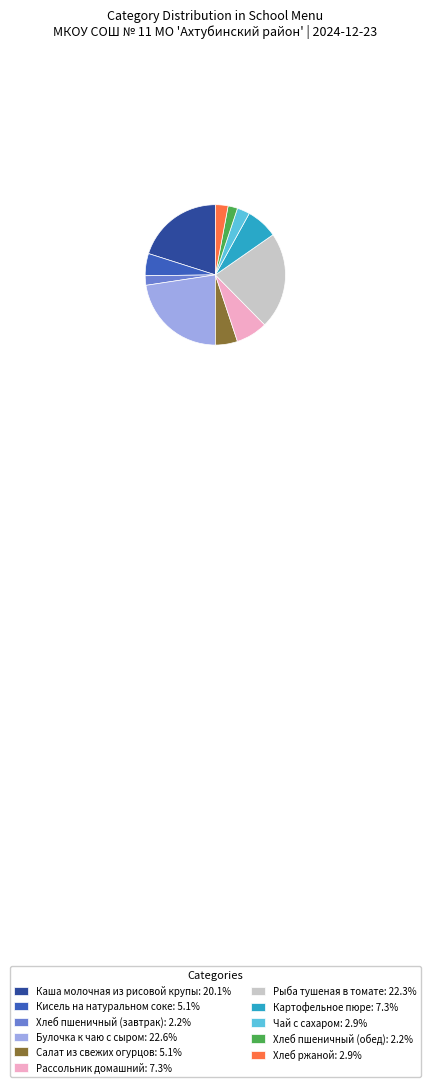

Is Рыба тушеная в томате the majority of the pie?

No